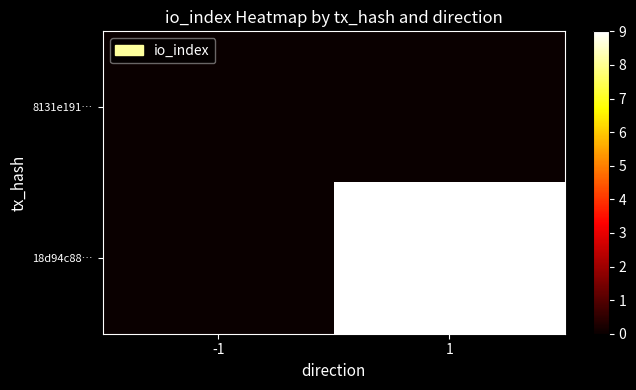

What is the spread (max minus min) of values at 1?

9